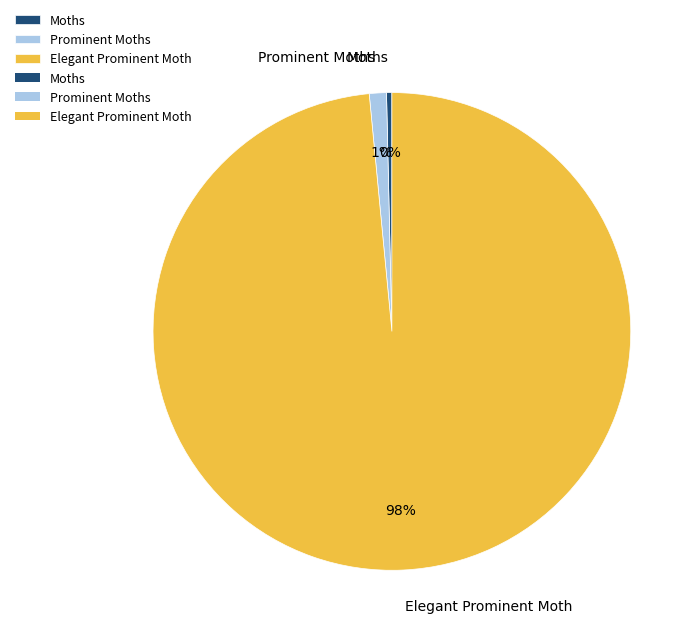

Which category has the smallest portion of the pie?

Moths